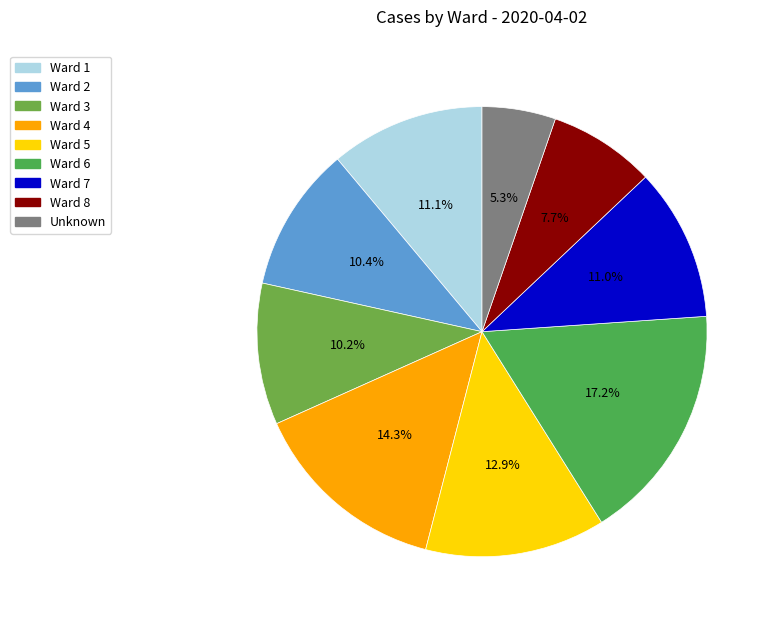

The Ward 5 slice represents 13% of the pie. True or false?

True